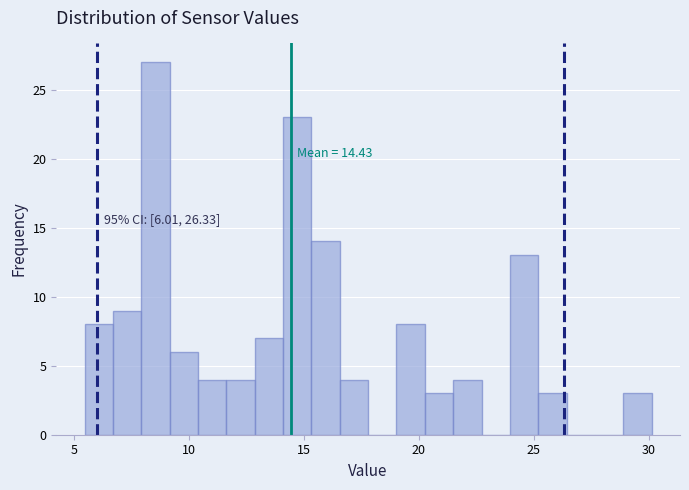

Around what value on the x-axis is the tallest bar? Give the approximate position of its centre, as read against the axis.

8.5